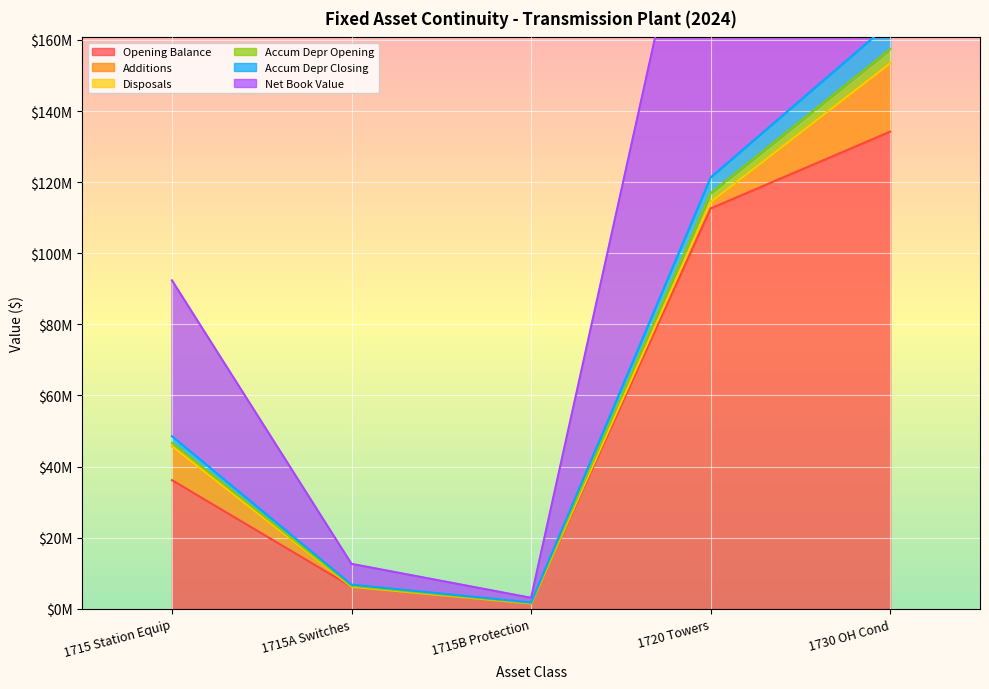

True or false: Accum Depr Opening has more than 1 interior local peaks.

False